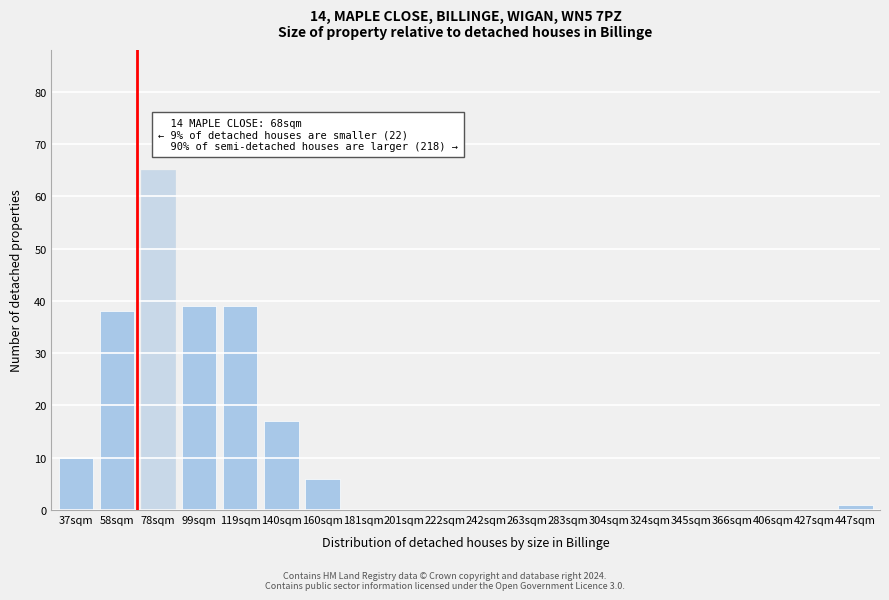

Reading left to right, what are all the values shown in this chart?

37sqm=10	58sqm=38	78sqm=65	99sqm=39	119sqm=39	140sqm=17	160sqm=6	181sqm=0	201sqm=0	222sqm=0	242sqm=0	263sqm=0	283sqm=0	304sqm=0	324sqm=0	345sqm=0	366sqm=0	406sqm=0	427sqm=0	447sqm=1